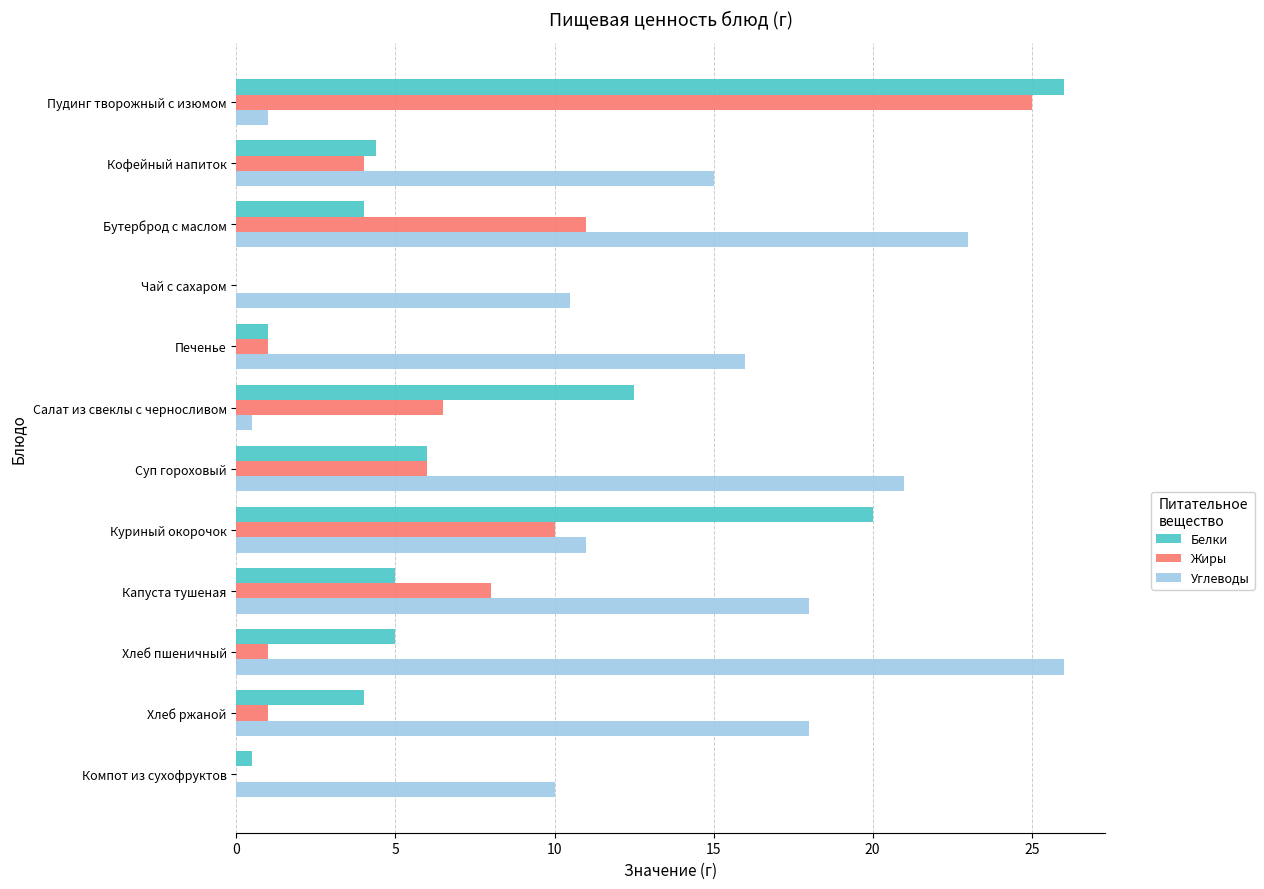

Count the number of data series in this chart.

3